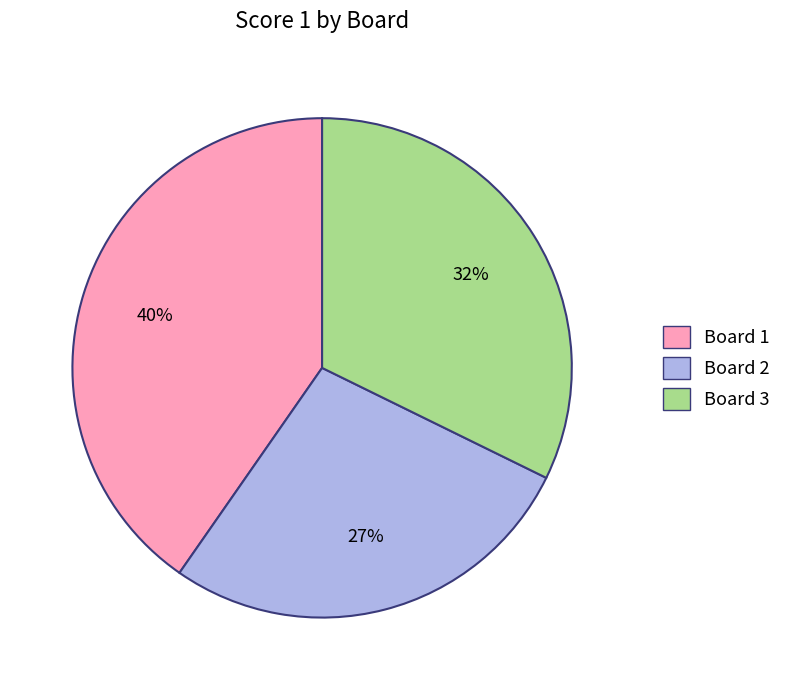

What percentage is the Board 1 slice, to the nearest percent?

40%